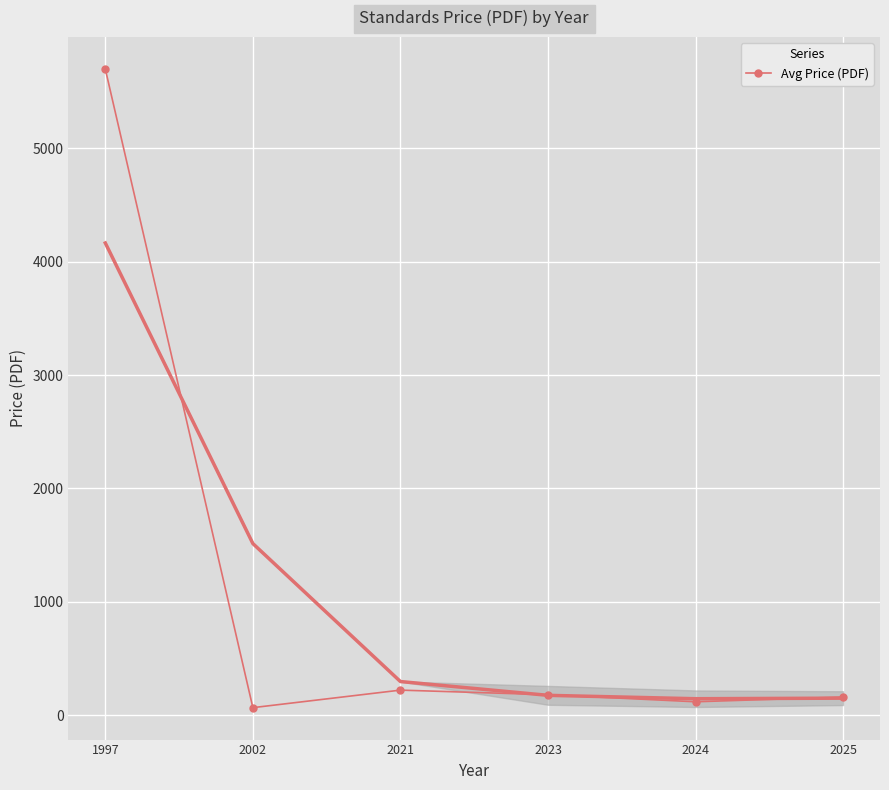

What is the value of the 3rd point from the left?

220.0